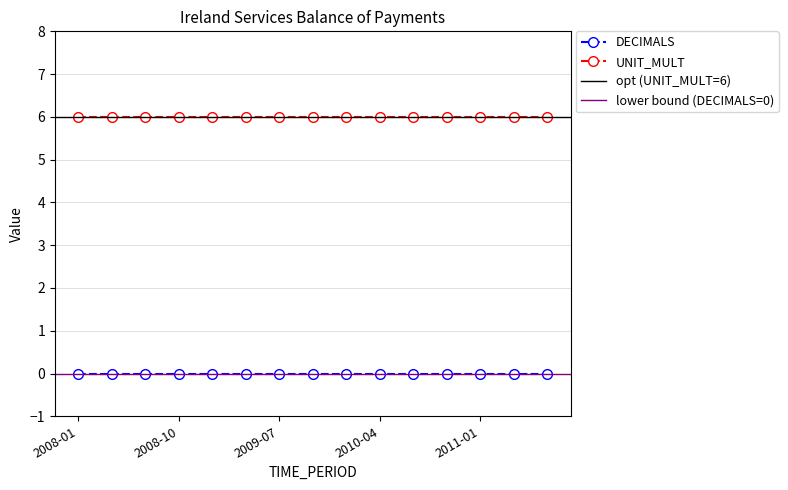

Between 2008-10 and 2009-10, which is larger?

2008-10